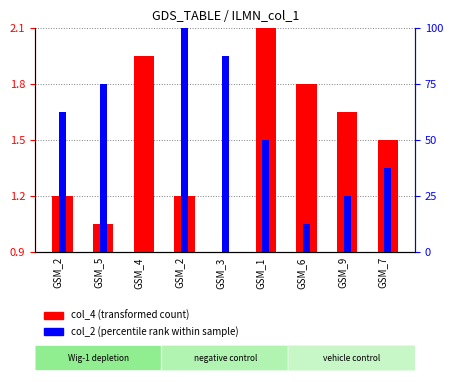

The col_2 (percentile rank) series shows 100.0 at GSM_2. True or false?

True